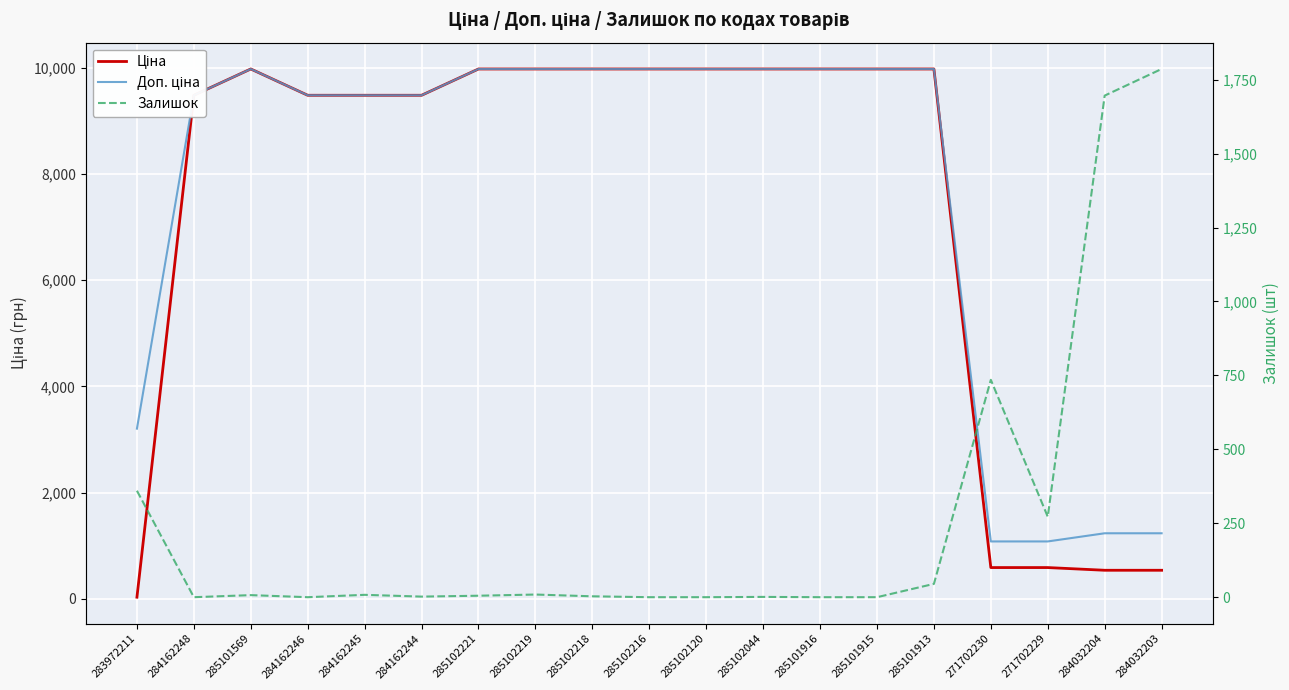

In Ціна, how many points are higher than both neighbors (excluding endpoints)?

1